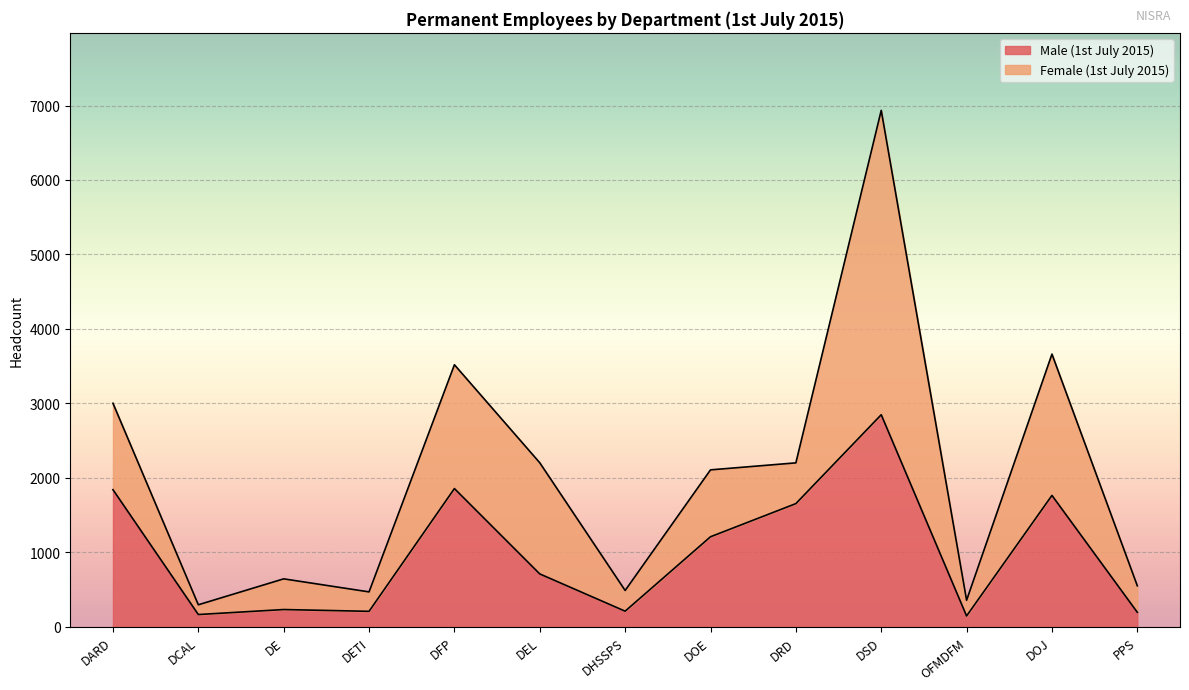

Reading left to right, extract all data points from this chart.

DARD=1843	DCAL=167	DE=234	DETI=210	DFP=1858	DEL=712	DHSSPS=212	DOE=1211	DRD=1656	DSD=2849	OFMDFM=148	DOJ=1766	PPS=197